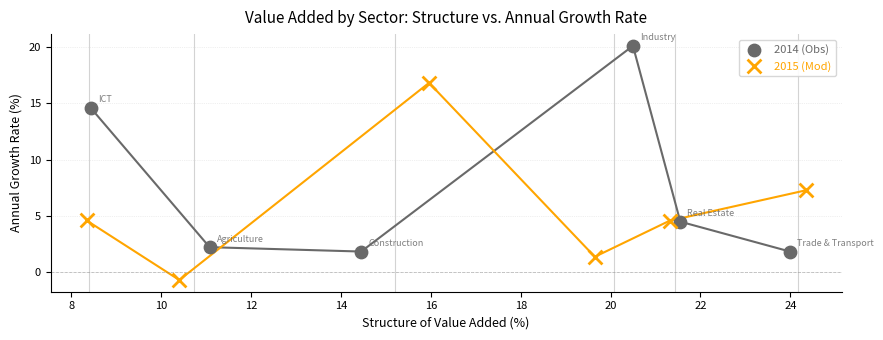

Which series reaches the minimum Y coordinate?

2015 (Mod)